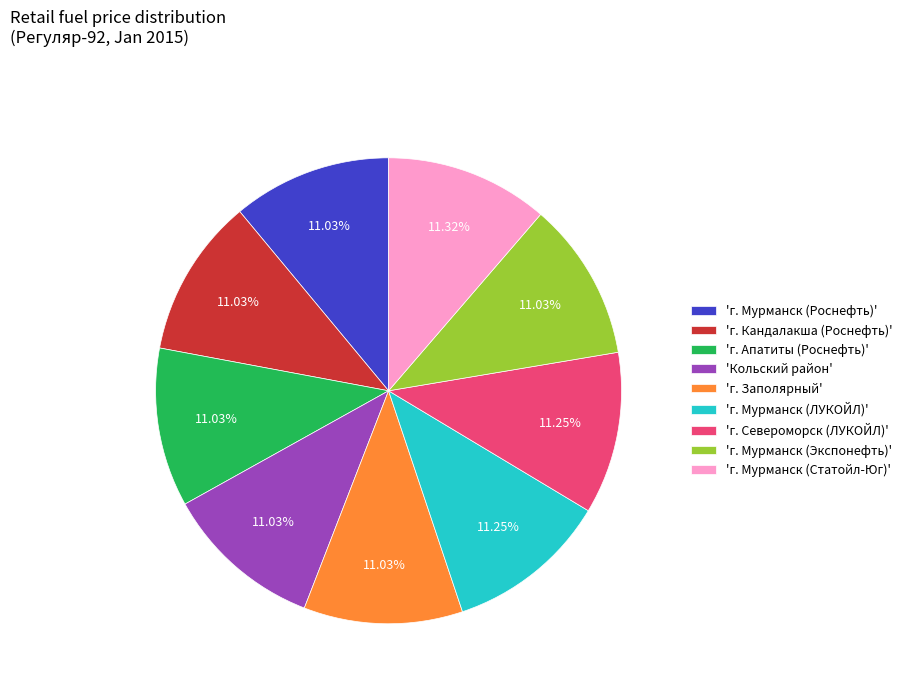

Is there any slice that represents more than half of the pie?

No